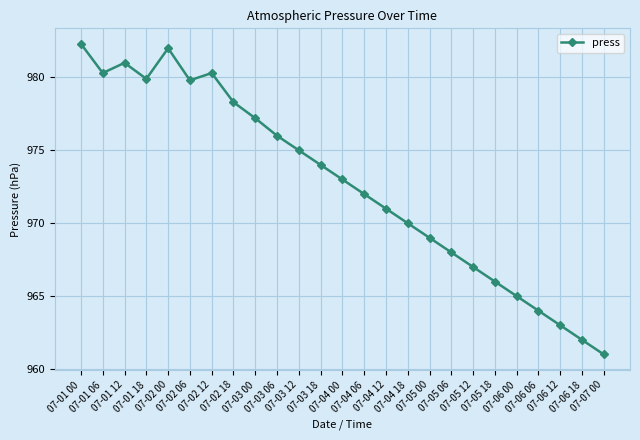

What is the average value?

972.7